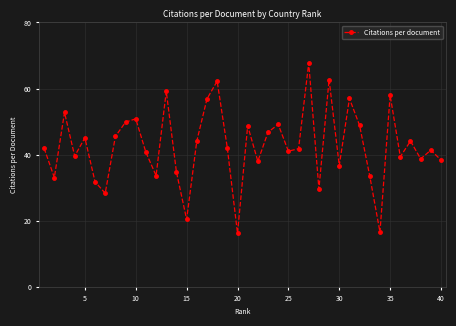

What is the value of the 3rd point from the left?

52.8